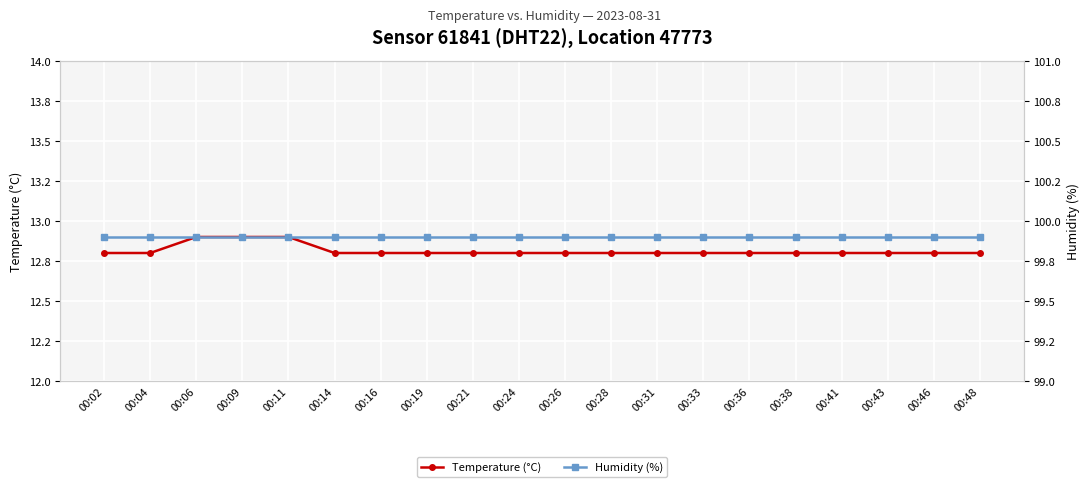

At which label is Temperature (°C) closest to 12?

00:02